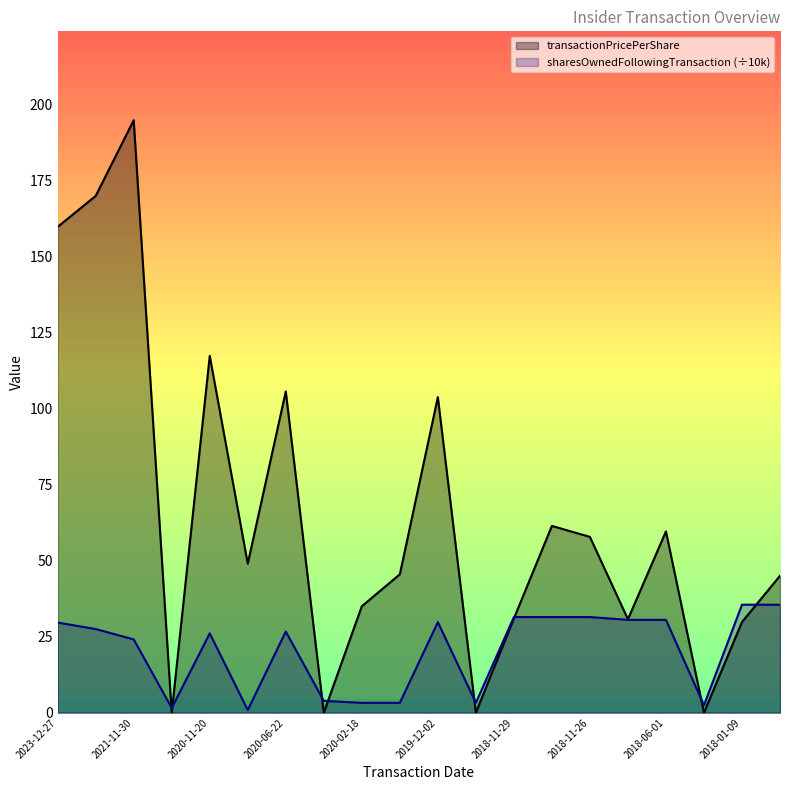

How many data points in transactionPricePerShare are above 49?

10